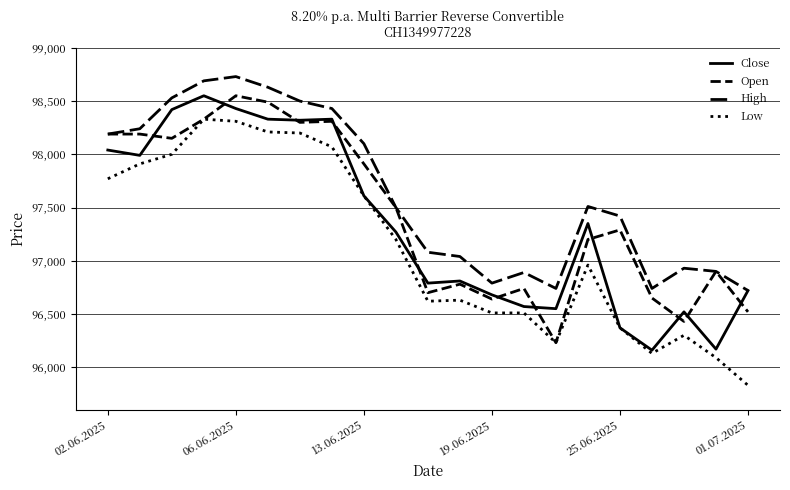

Does the chart have visible grid lines?

Yes